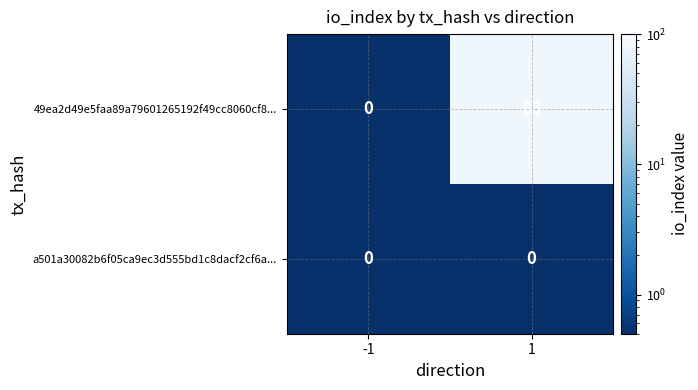

Reading left to right, list all the values displayed in this chart.

49ea2d49e5faa89a79601265192f49cc8060cf8...: -1=0	1=83
a501a30082b6f05ca9ec3d555bd1c8dacf2cf6a...: -1=0	1=0